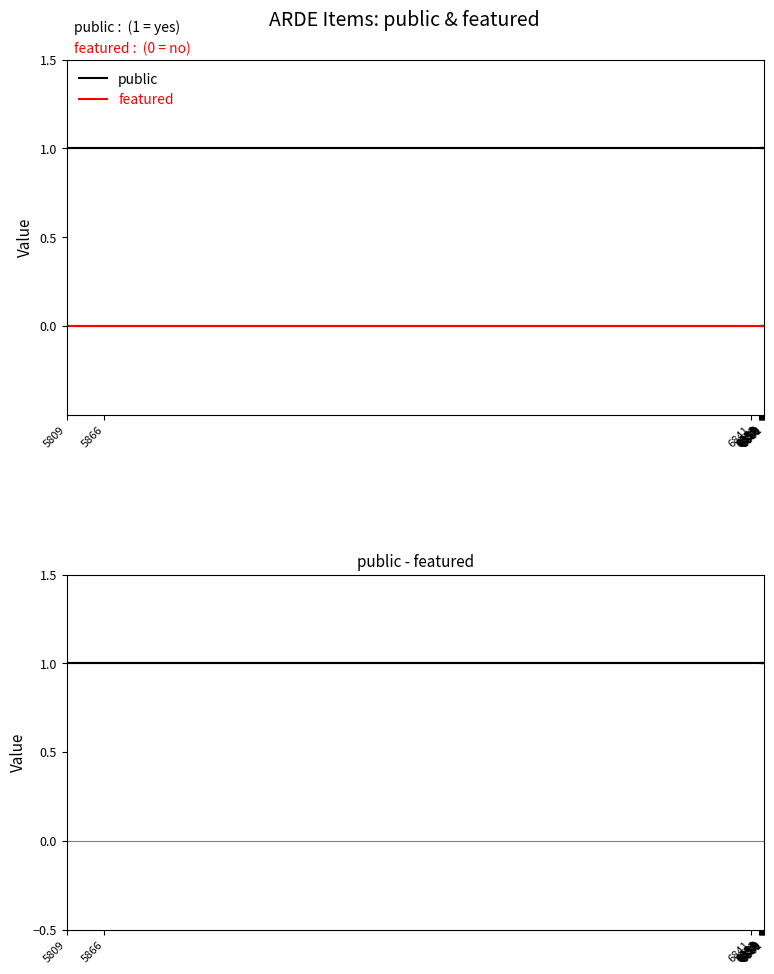

What is the spread (max minus min) of values at 6860?

1